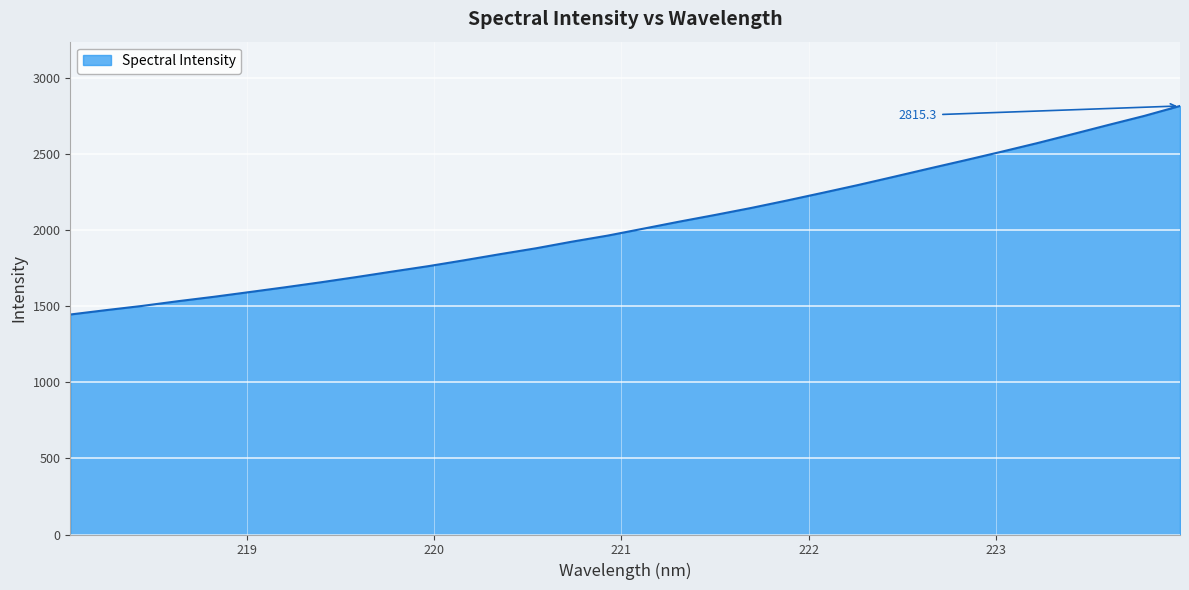

What is the difference between the maximum and minimum values?

1370.1